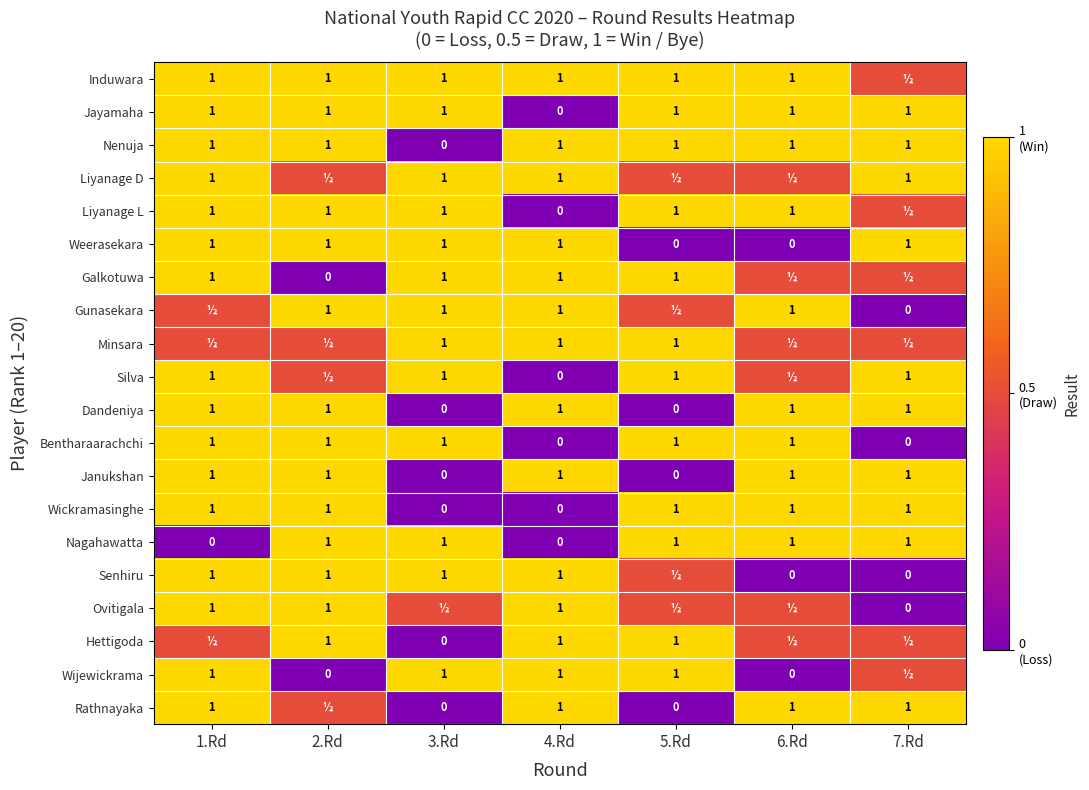

How many Nenuja values are between 1 and 2?

6